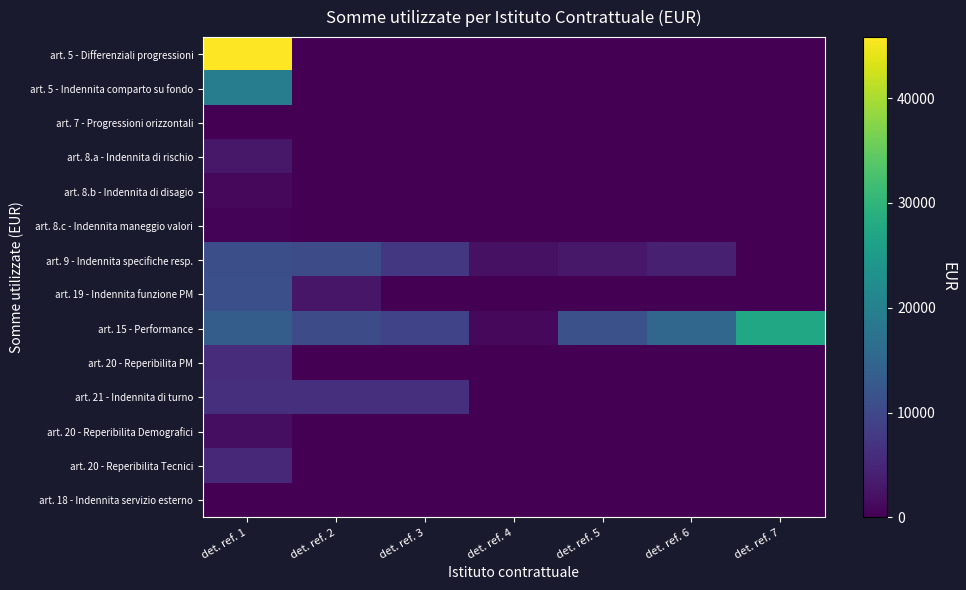

Which series has the widest spread of values?

art. 5 - Differenziali progressioni